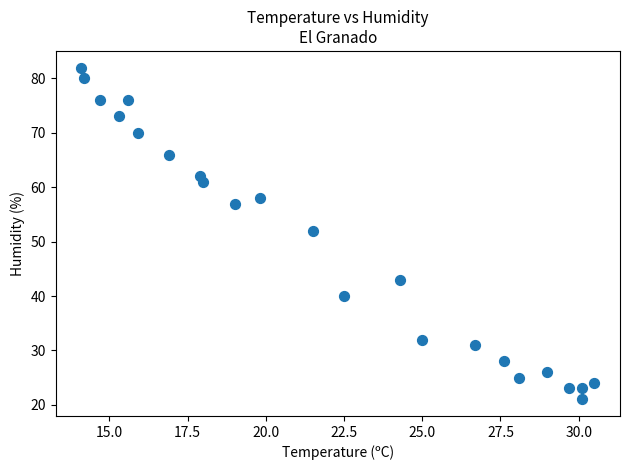

What is the range of Y values (max minus min)?

61